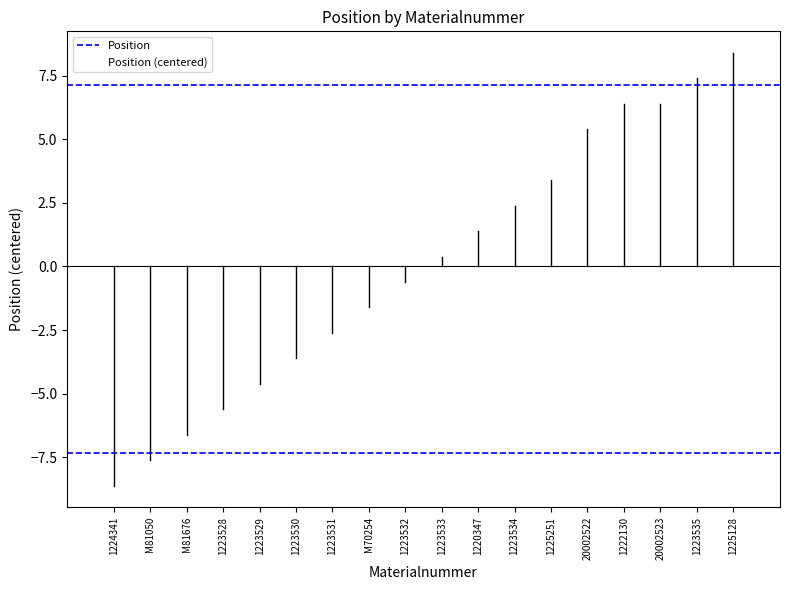

How many data points are above 0?

9